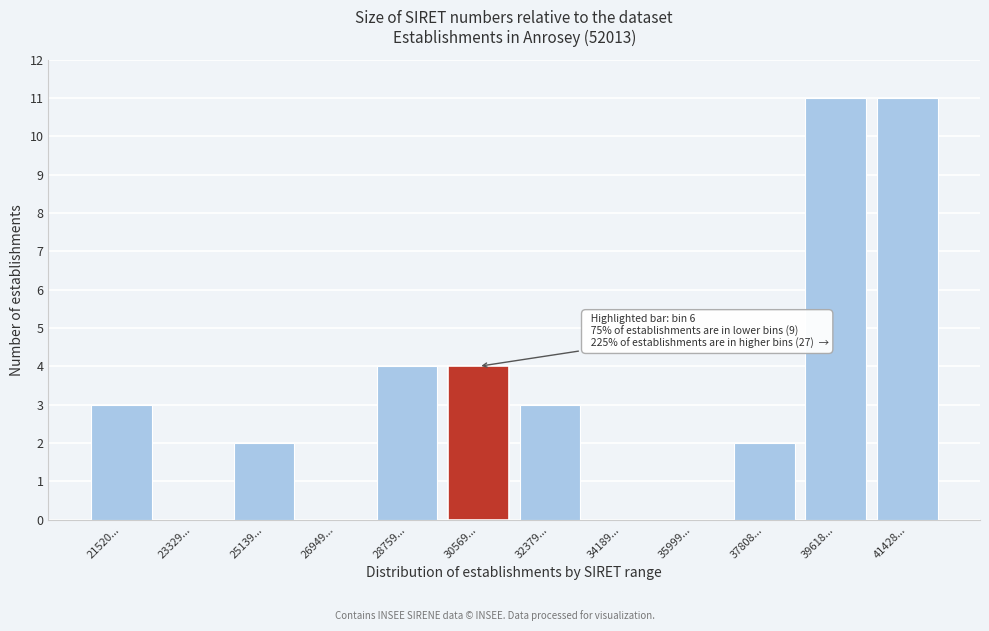

Reading left to right, extract all data points from this chart.

21520...=3	23329...=0	25139...=2	26949...=0	28759...=4	30569...=4	32379...=3	34189...=0	35999...=0	37808...=2	39618...=11	41428...=11